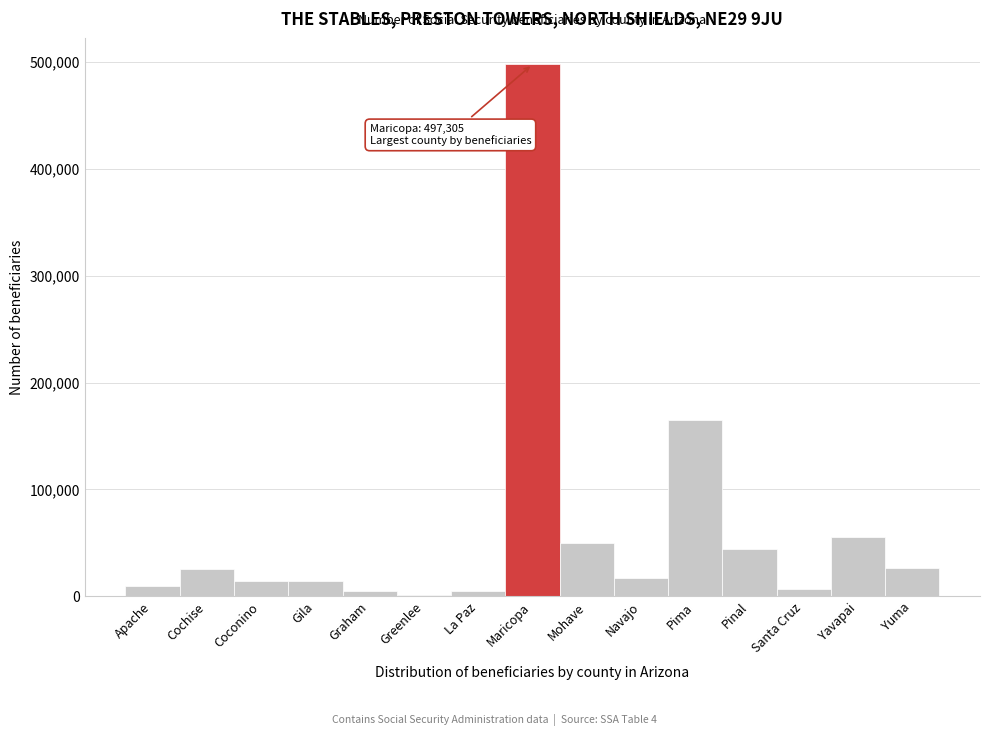

The chart shows a value of 17390 at Navajo. True or false?

True